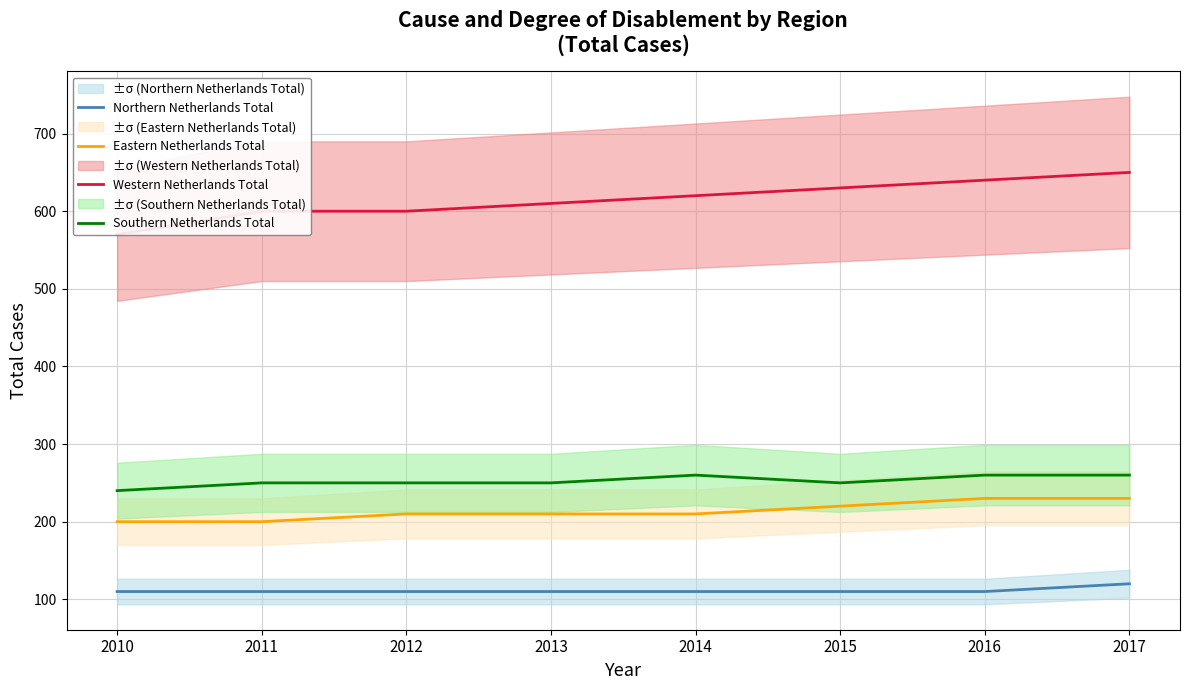

What are all the series names shown in the legend?

Northern Netherlands Total, Eastern Netherlands Total, Western Netherlands Total, Southern Netherlands Total